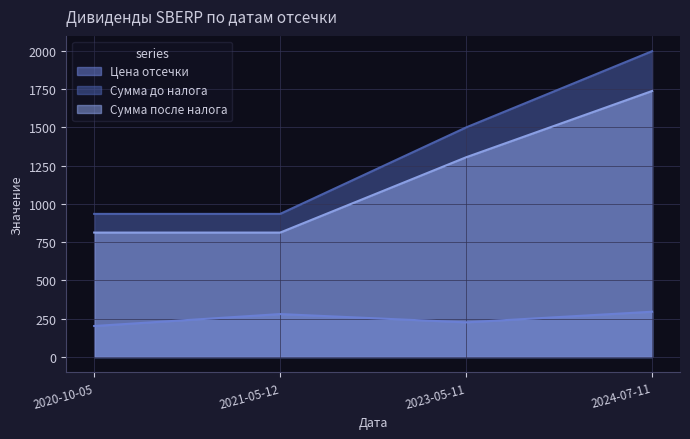

Which series has the largest total across all categories?

Сумма до налога